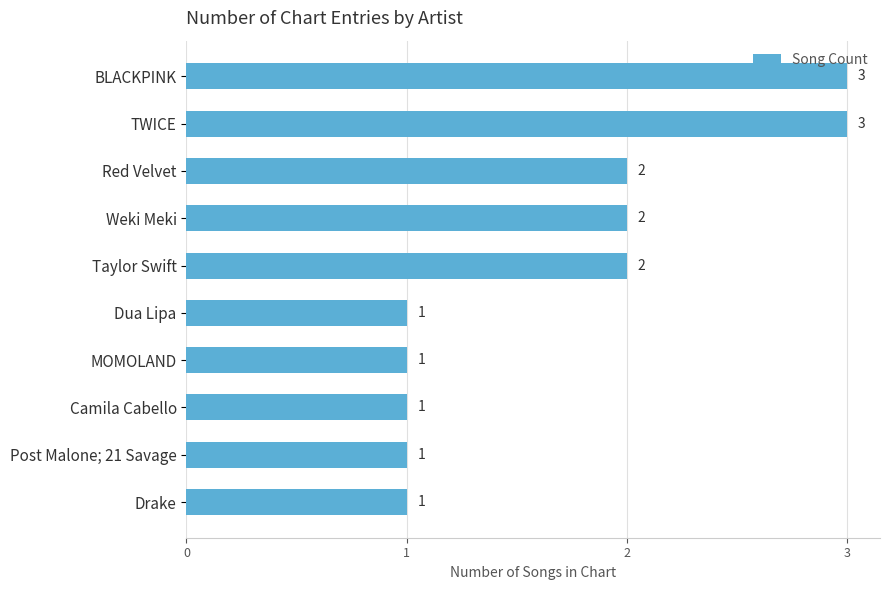

The value at MOMOLAND is 0. True or false?

False